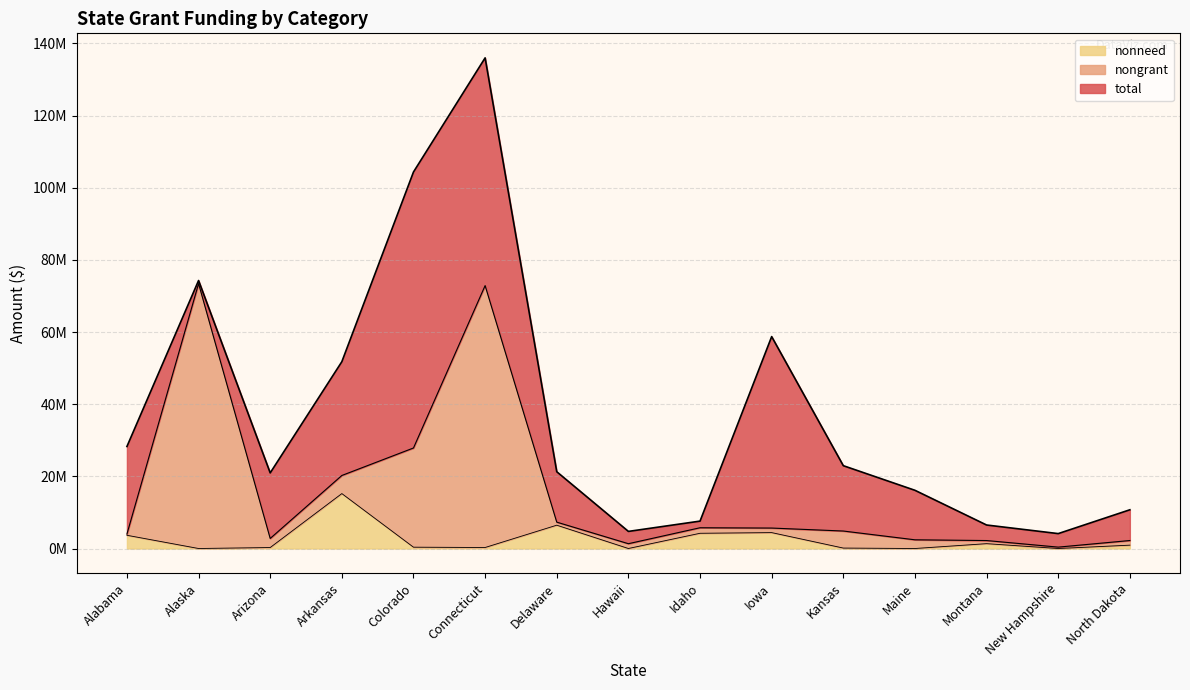

Count the number of data series in this chart.

3